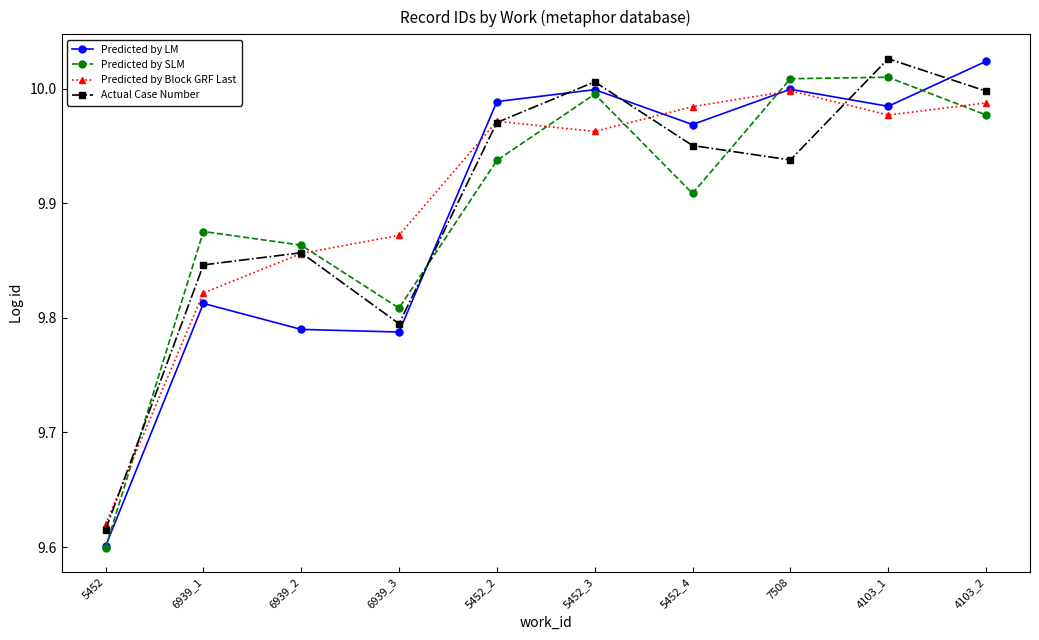

Reading left to right, transcribe all the data shown in this chart.

Predicted by LM: 5452=9.6	6939_1=9.8	6939_2=9.8	6939_3=9.8	5452_2=10.0	5452_3=10.0	5452_4=10.0	7508=10.0	4103_1=10.0	4103_2=10.0
Predicted by SLM: 5452=9.6	6939_1=9.9	6939_2=9.9	6939_3=9.8	5452_2=9.9	5452_3=10.0	5452_4=9.9	7508=10.0	4103_1=10.0	4103_2=10.0
Predicted by Block GRF Last: 5452=9.6	6939_1=9.8	6939_2=9.9	6939_3=9.9	5452_2=10.0	5452_3=10.0	5452_4=10.0	7508=10.0	4103_1=10.0	4103_2=10.0
Actual Case Number: 5452=9.6	6939_1=9.8	6939_2=9.9	6939_3=9.8	5452_2=10.0	5452_3=10.0	5452_4=10.0	7508=9.9	4103_1=10.0	4103_2=10.0